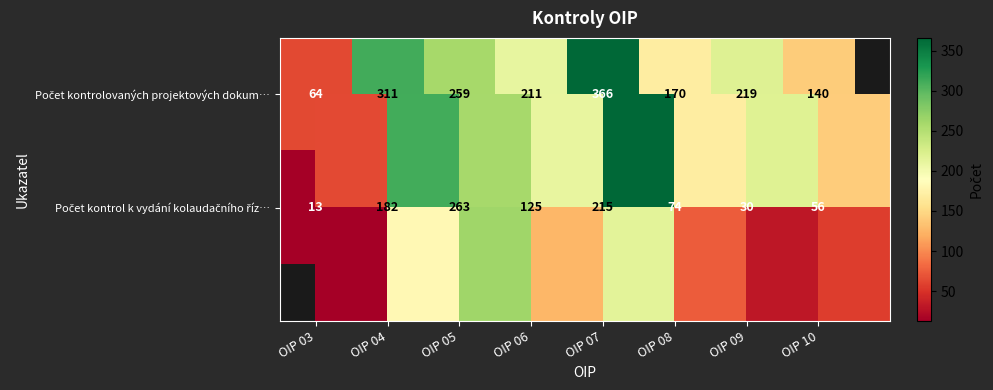

At which category is the sum across all series the highest?

OIP 07